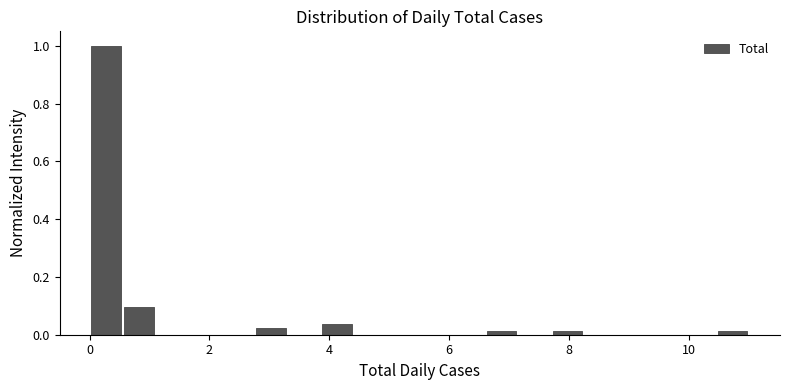

Read against the x-axis, roughly where is the centre of the tallest bar?

0.2